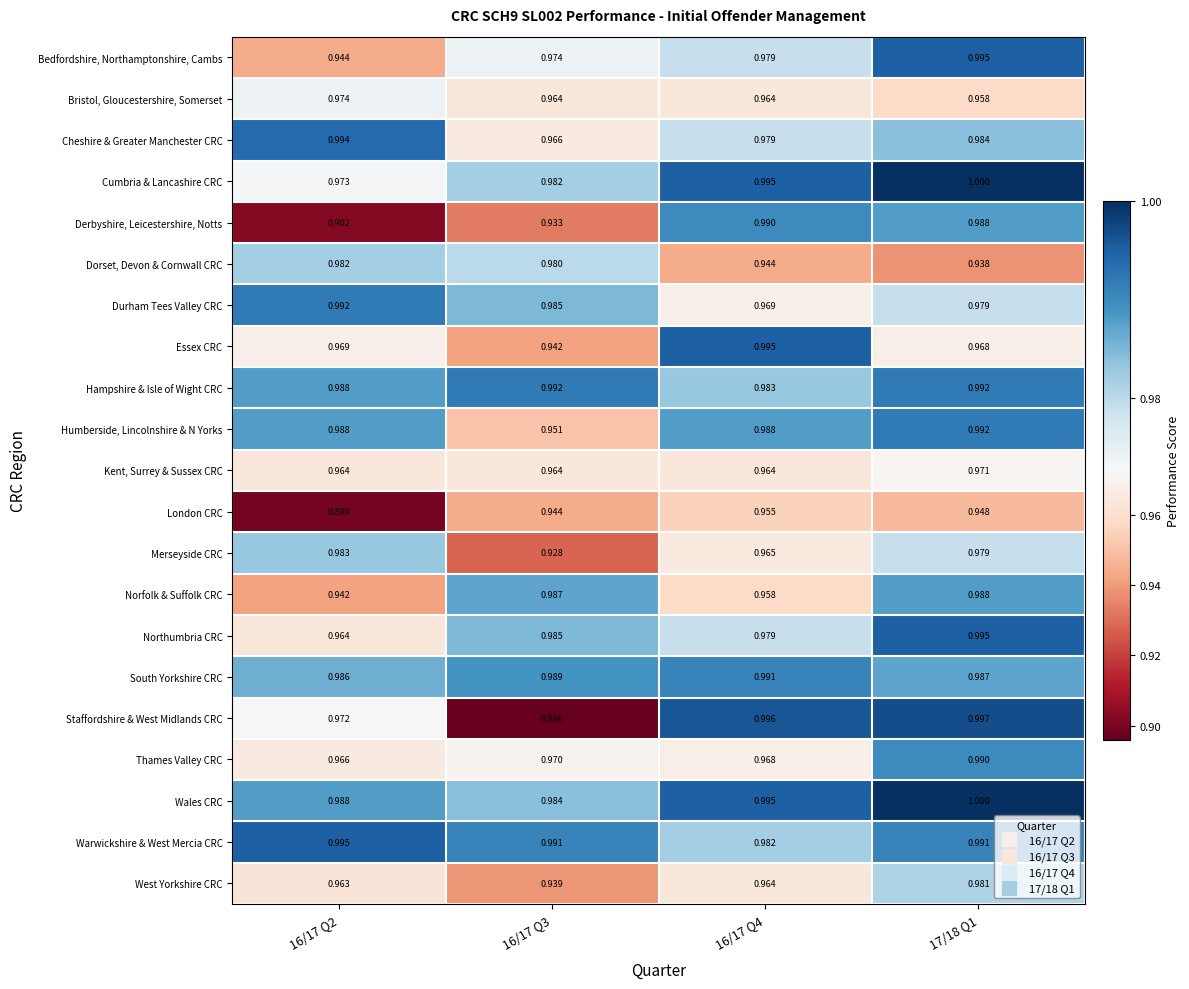

Is the value of Essex CRC at 17/18 Q1 greater than the value of South Yorkshire CRC at 17/18 Q1?

No